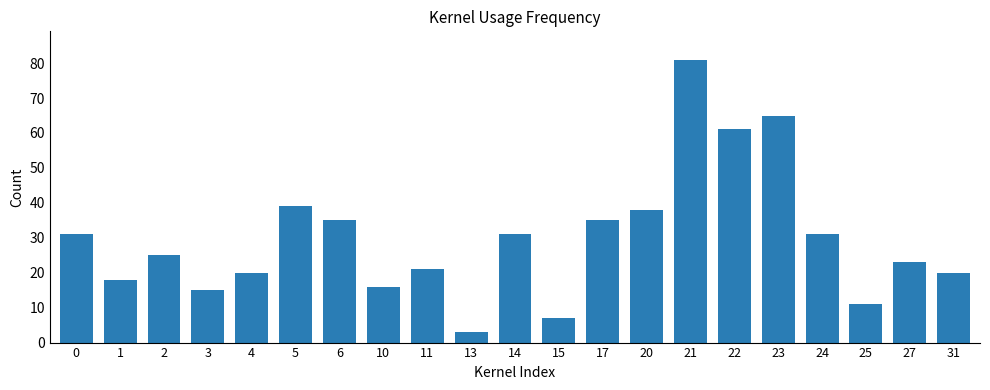

Does the chart contain any negative values?

No